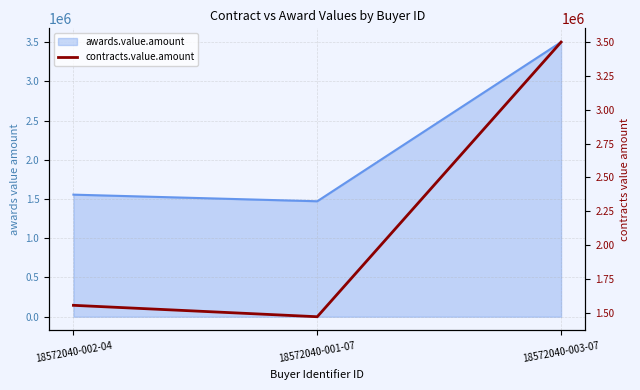

Reading left to right, transcribe all the data shown in this chart.

1555740.1	1471417.5	3500000.0